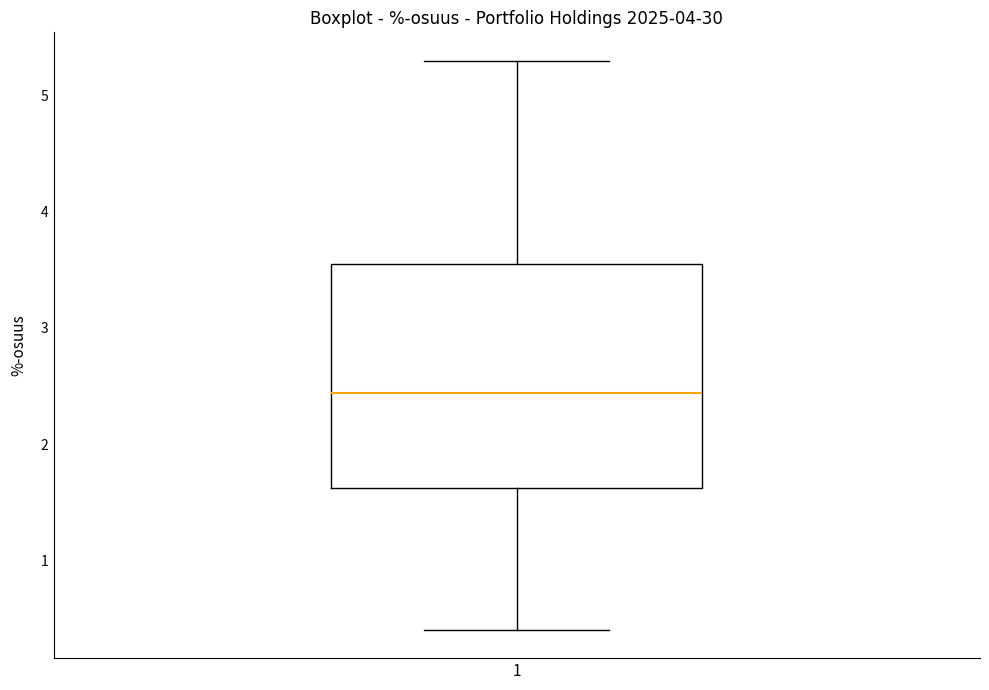

Where does the median line of the box at x = 1 sit on the y-axis? The values are not printed on the chart, so give them approximately, as read against the axis.

2.4